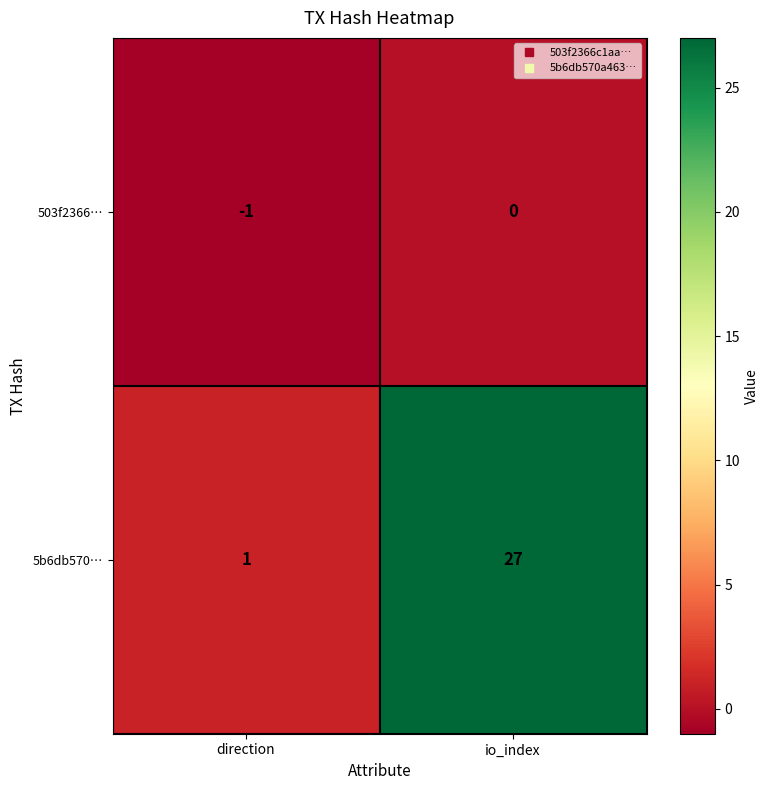

Which label corresponds to the smallest value in the chart?

direction